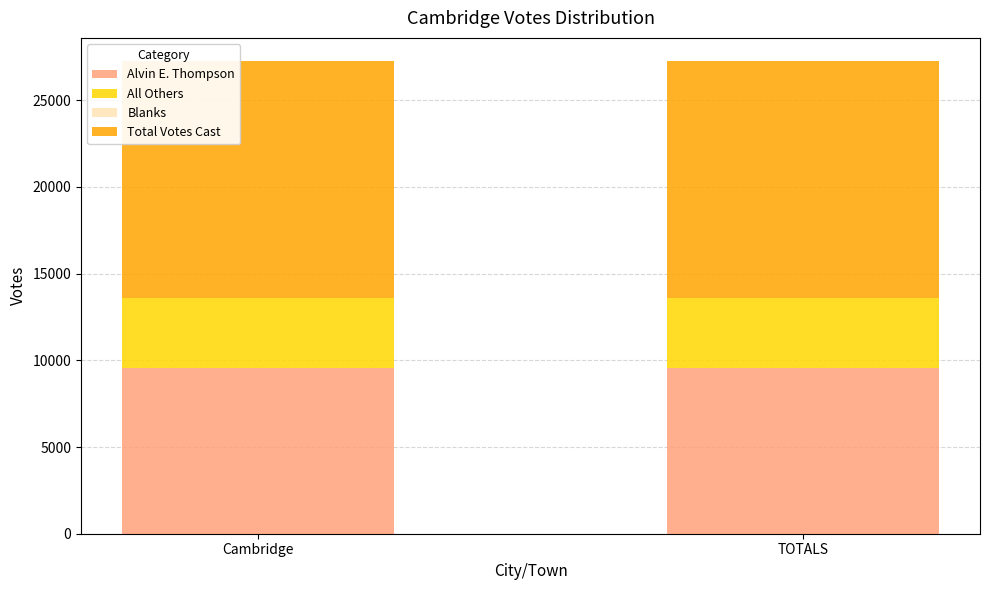

What is the highest value of the Alvin E. Thompson series?

9583